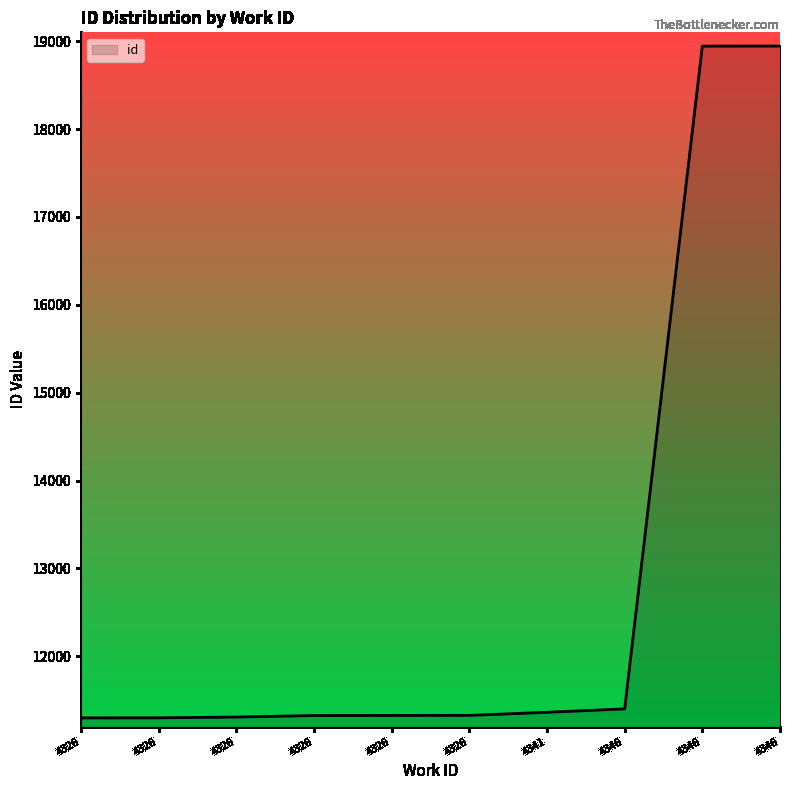

List the labels in order of value, largest first.

4346, 4346, 4346, 4341, 4326, 4326, 4326, 4326, 4326, 4326